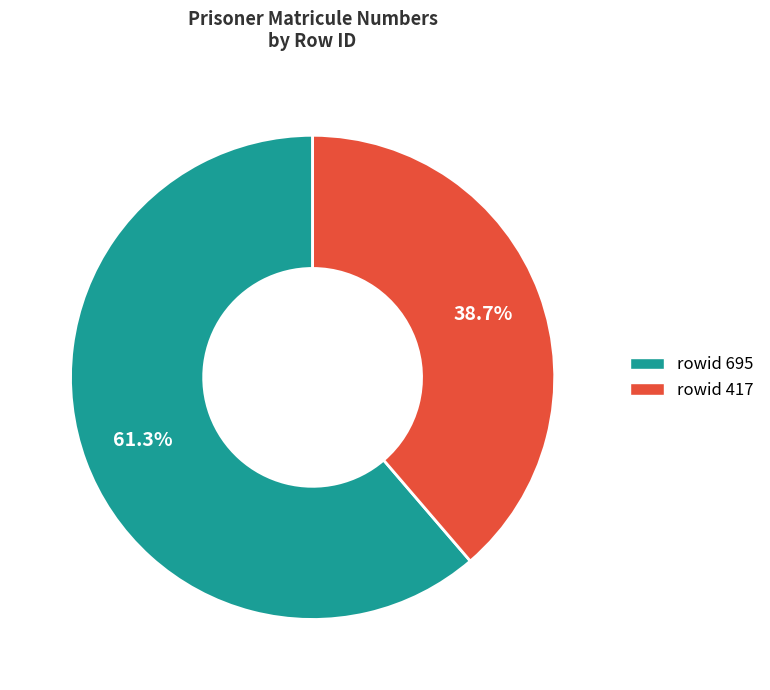

To the nearest percent, what is the difference between the rowid 417 and rowid 695 slice percentages?

23%